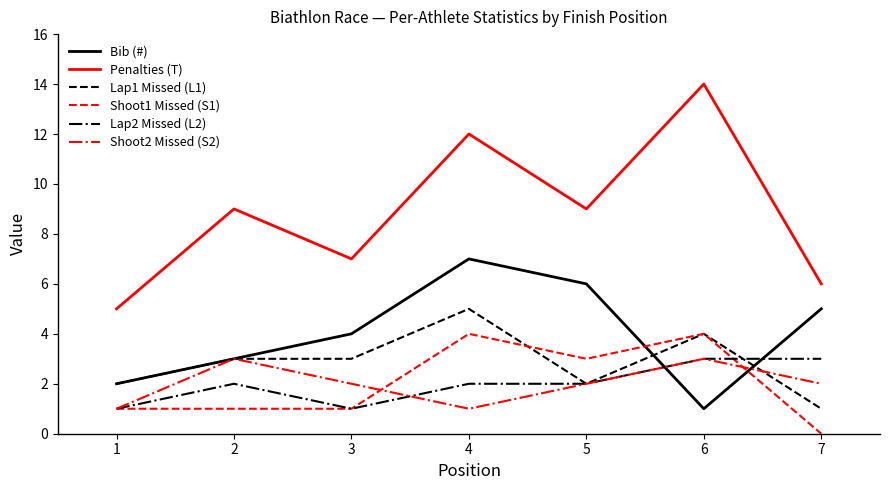

The value of Penalties (T) at 6 is 8. True or false?

False